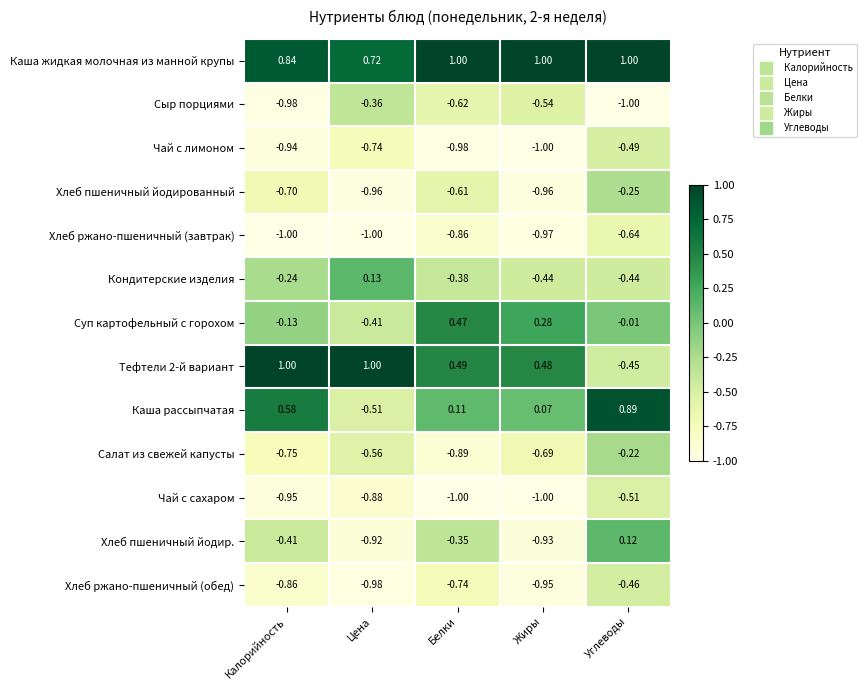

Which series has the largest total across all categories?

Каша жидкая молочная из манной крупы